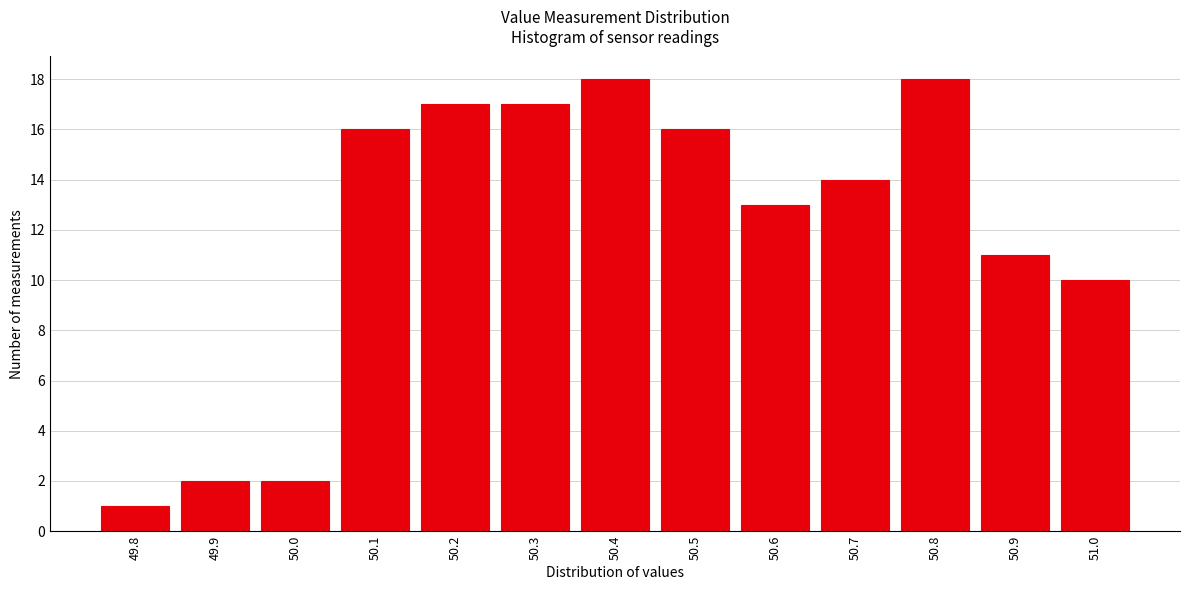

Reading right to left, what are all the values shown in this chart?

51.0=10	50.9=11	50.8=18	50.7=14	50.6=13	50.5=16	50.4=18	50.3=17	50.2=17	50.1=16	50.0=2	49.9=2	49.8=1